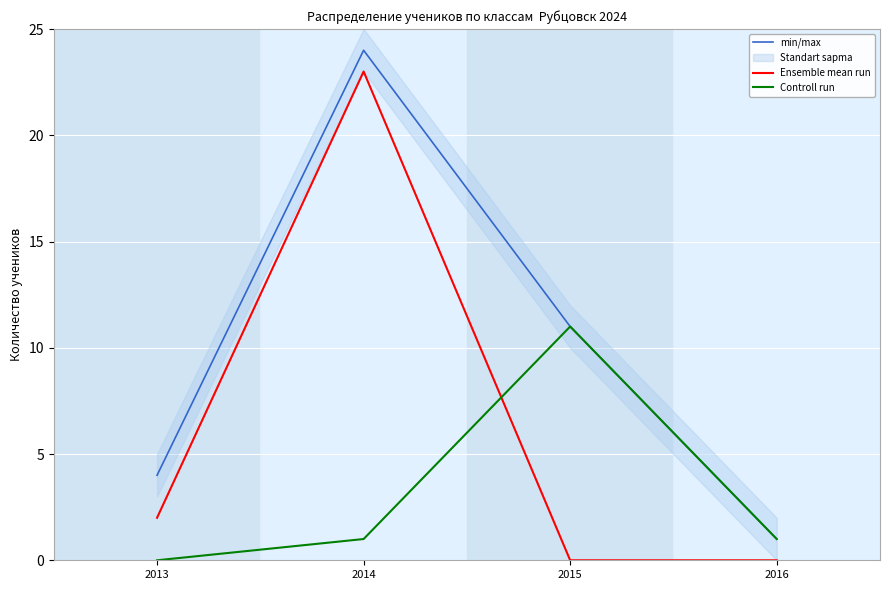

How many lines are shown in the chart?

3